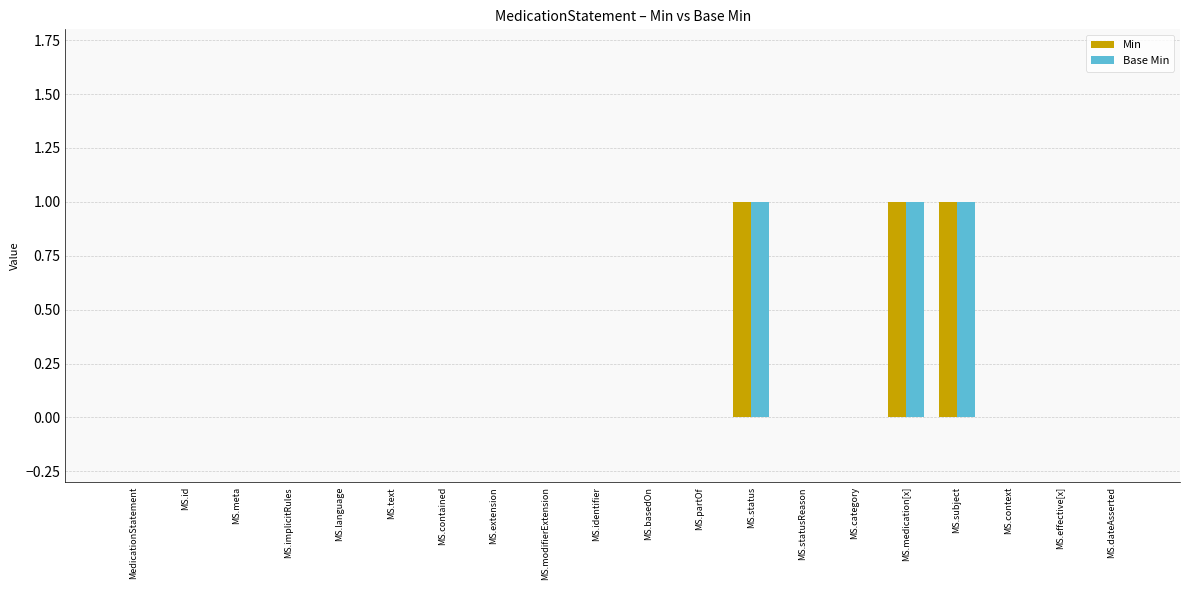

How many series are shown in this chart?

2